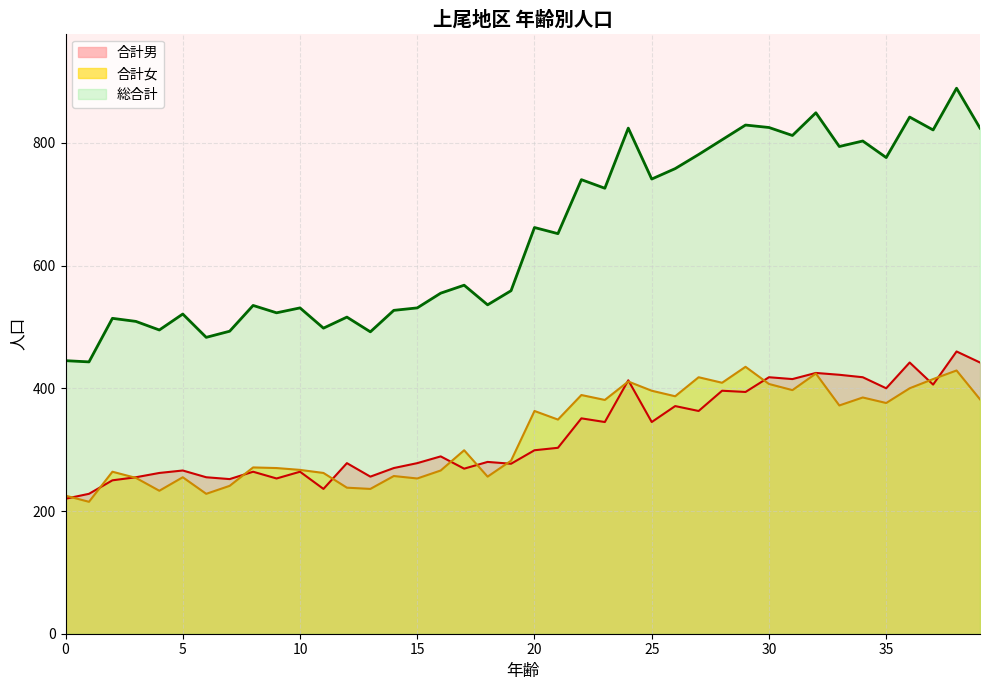

At which category is the sum across all series the highest?

38